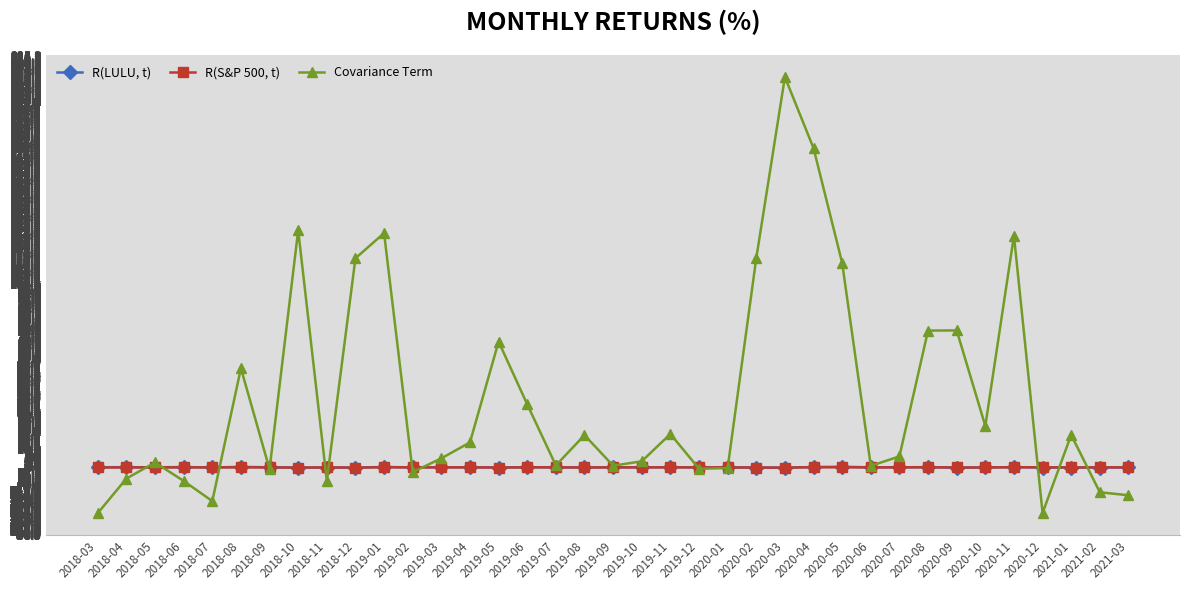

What position from the right is 2019-06?

22